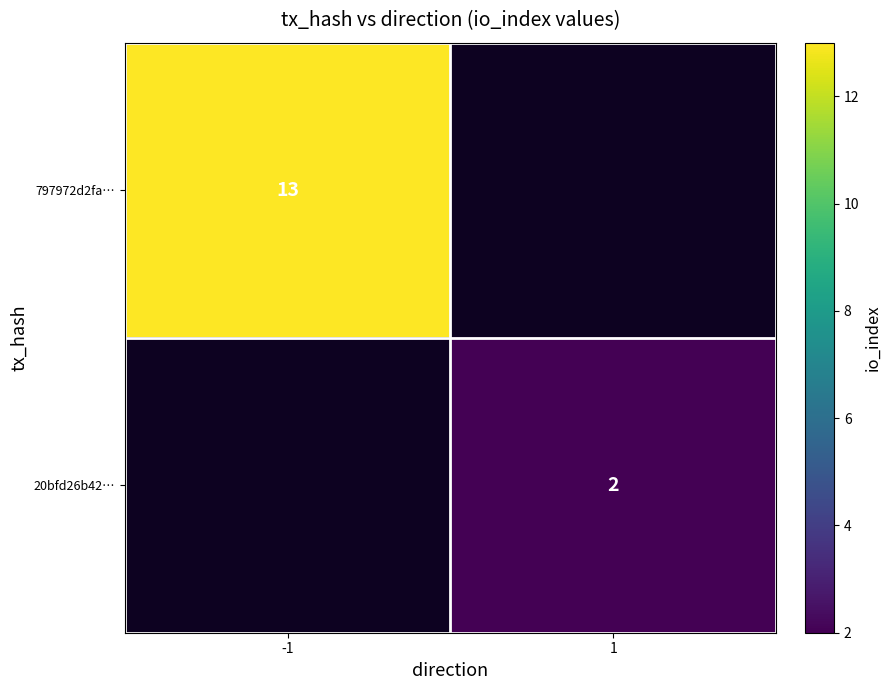

The 797972d2fa… series shows 4 at -1. True or false?

False